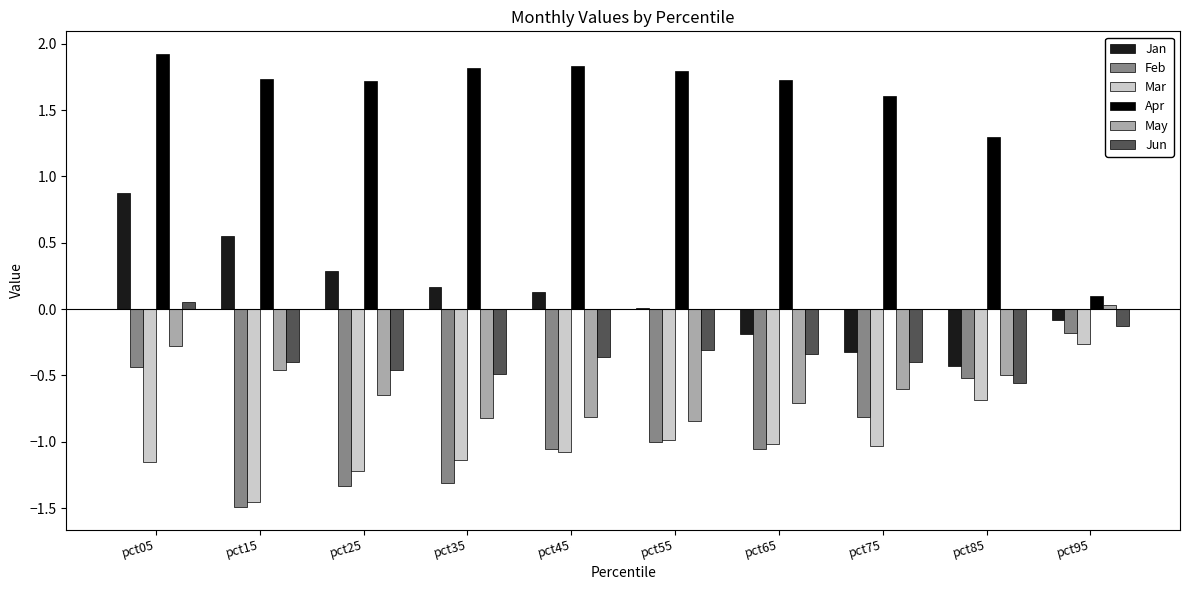

What are all the series names shown in the legend?

Jan, Feb, Mar, Apr, May, Jun